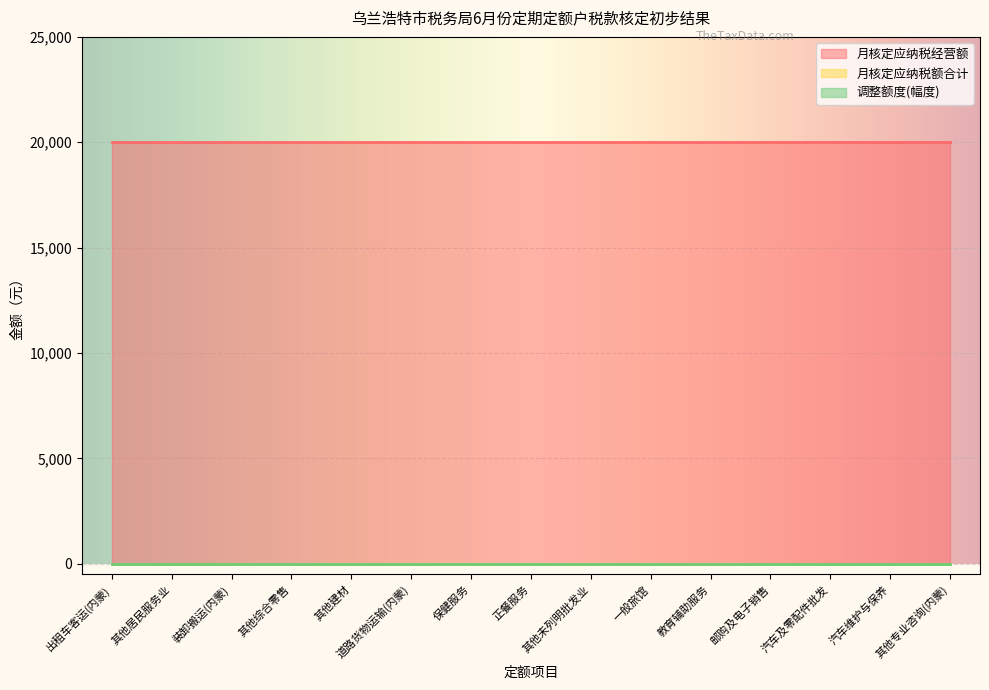

Reading left to right, extract all data points from this chart.

月核定应纳税经营额: 出租车客运(内蒙)=20000	其他居民服务业=20000	装卸搬运(内蒙)=20000	其他综合零售=20000	其他建材=20000	道路货物运输(内蒙)=20000	保健服务=20000	正餐服务=20000	其他未列明批发业=20000	一般旅馆=20000	教育辅助服务=20000	邮购及电子销售=20000	汽车及零配件批发=20000	汽车维护与保养=20000	其他专业咨询(内蒙)=20000
月核定应纳税额合计: 出租车客运(内蒙)=0	其他居民服务业=0	装卸搬运(内蒙)=0	其他综合零售=0	其他建材=0	道路货物运输(内蒙)=0	保健服务=0	正餐服务=0	其他未列明批发业=0	一般旅馆=0	教育辅助服务=0	邮购及电子销售=0	汽车及零配件批发=0	汽车维护与保养=0	其他专业咨询(内蒙)=0
调整额度(幅度): 出租车客运(内蒙)=0	其他居民服务业=0	装卸搬运(内蒙)=0	其他综合零售=0	其他建材=0	道路货物运输(内蒙)=0	保健服务=0	正餐服务=0	其他未列明批发业=0	一般旅馆=0	教育辅助服务=0	邮购及电子销售=0	汽车及零配件批发=0	汽车维护与保养=0	其他专业咨询(内蒙)=0